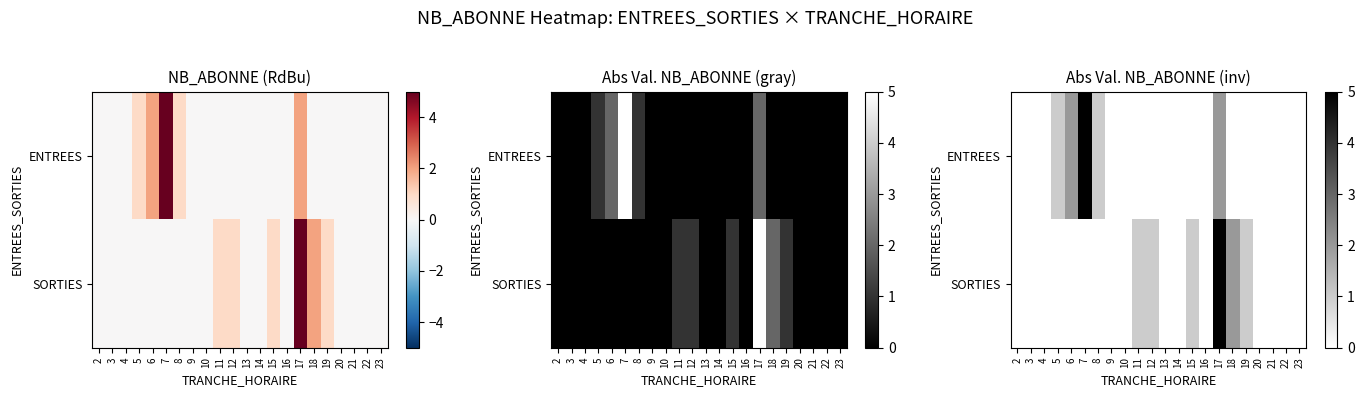

What is the difference between the maximum and minimum values in the ENTREES series?

5